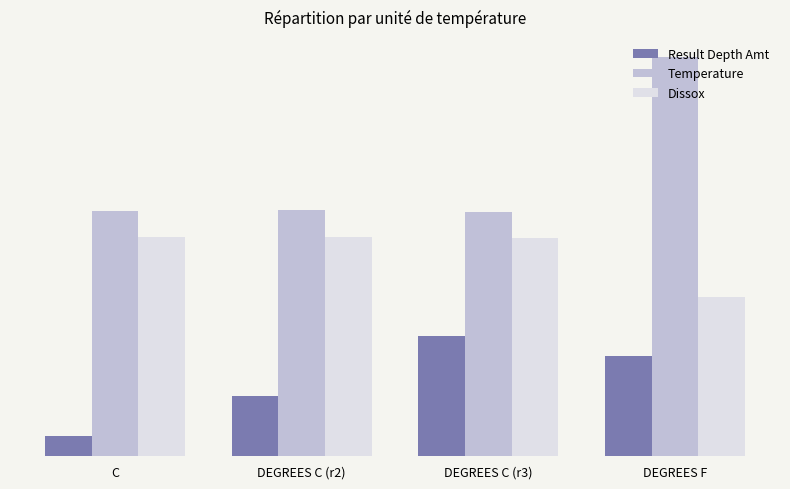

What is the label of the 1st bar from the left?

C